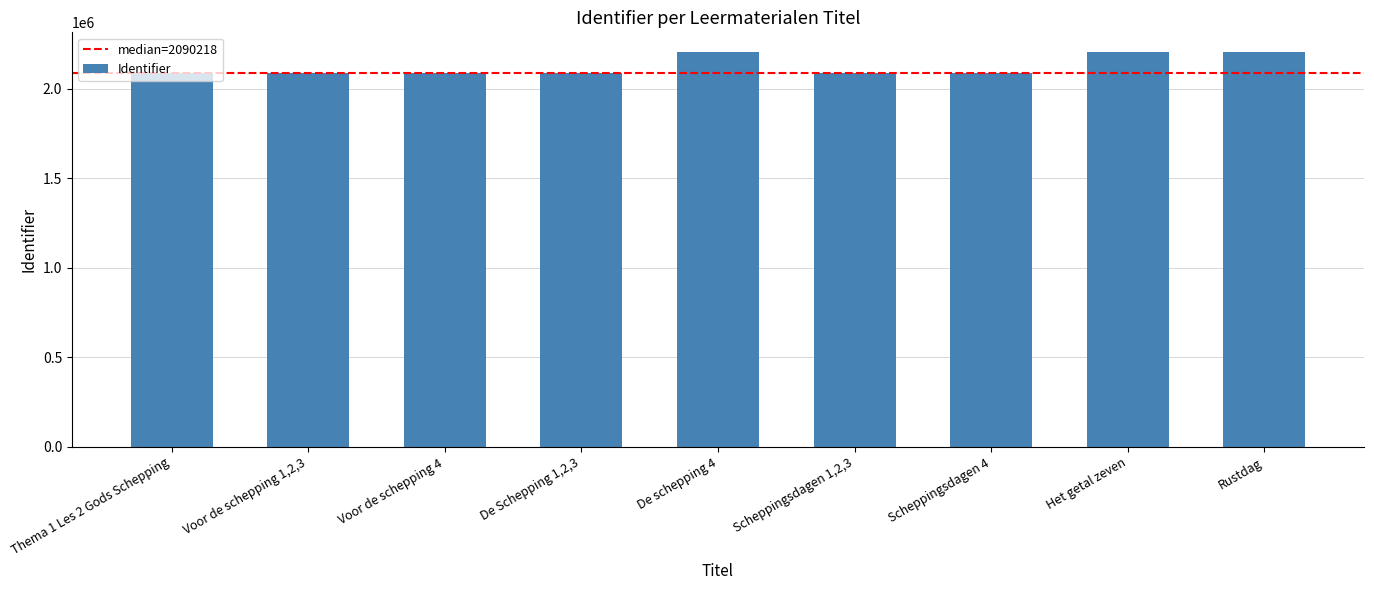

The value at Thema 1 Les 2 Gods Schepping is 3738768. True or false?

False